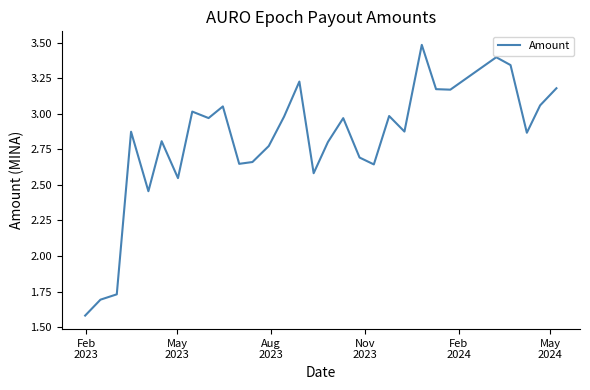

What is the difference between the maximum and minimum values?

1.9